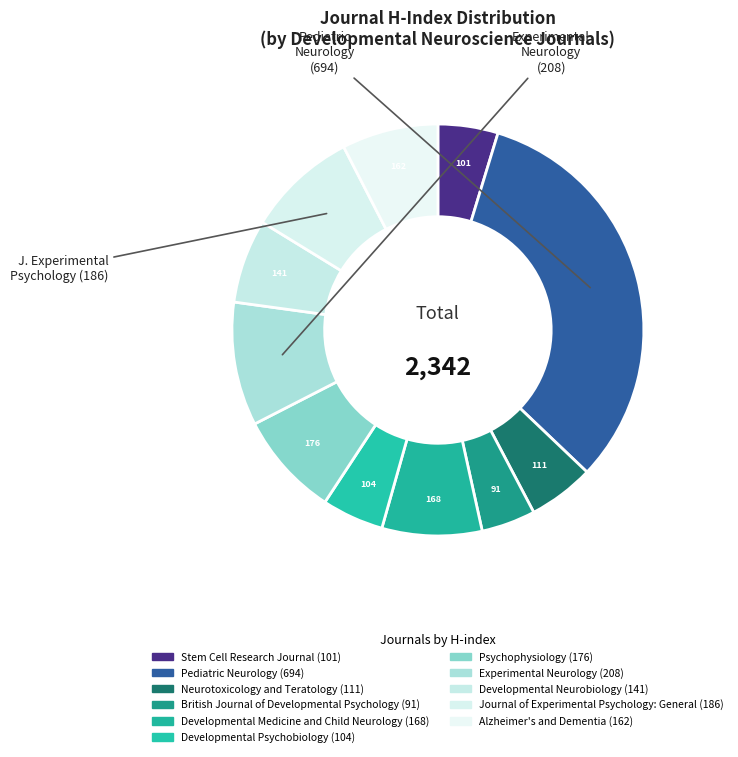

How many segments does this pie chart have?

11